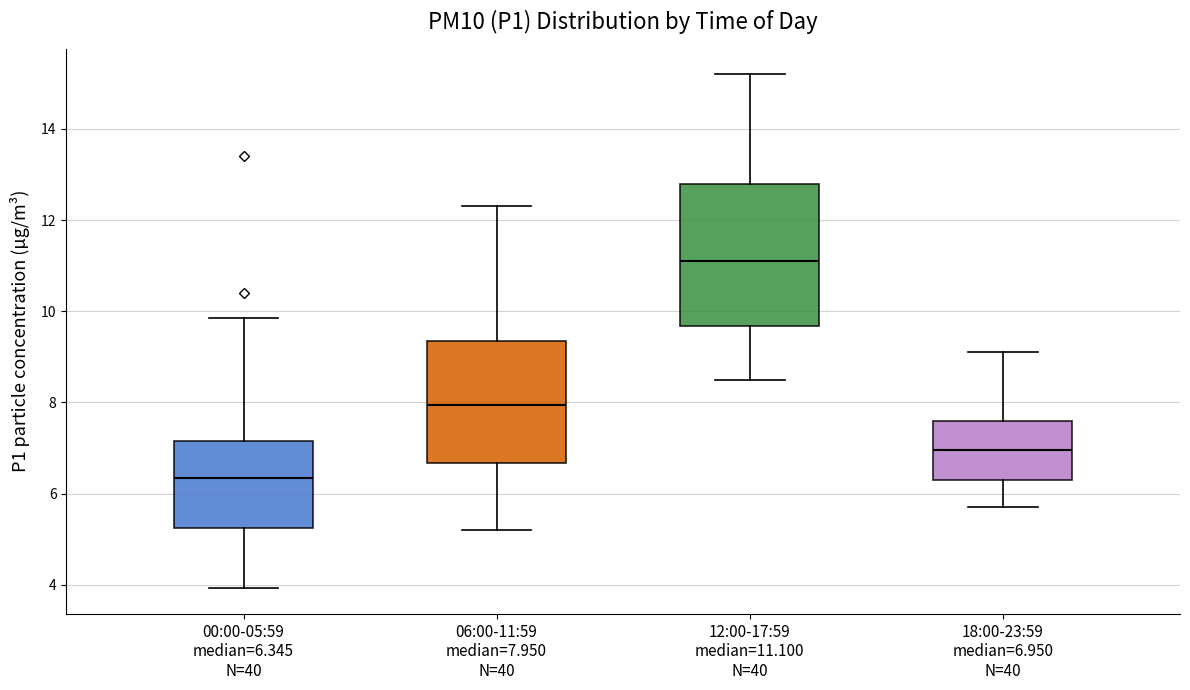

Comparing the boxes themselves (not the whiskers), which one is the tallest?

12:00-17:59 median=11.100 N=40